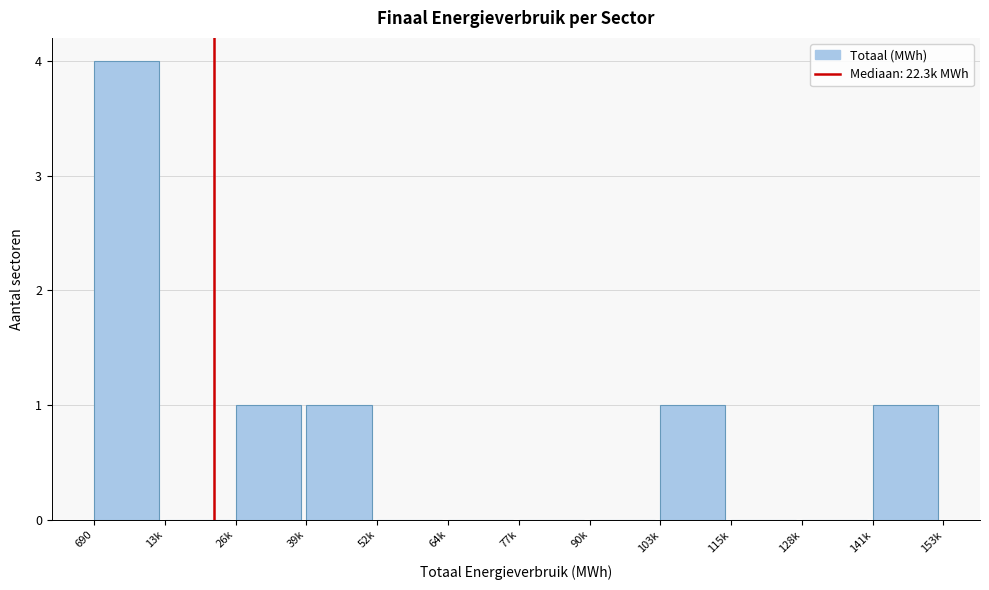

Reading left to right, what are all the values shown in this chart?

690=4	13k=0	26k=1	39k=1	52k=0	64k=0	77k=0	90k=0	103k=1	115k=0	128k=0	141k=1